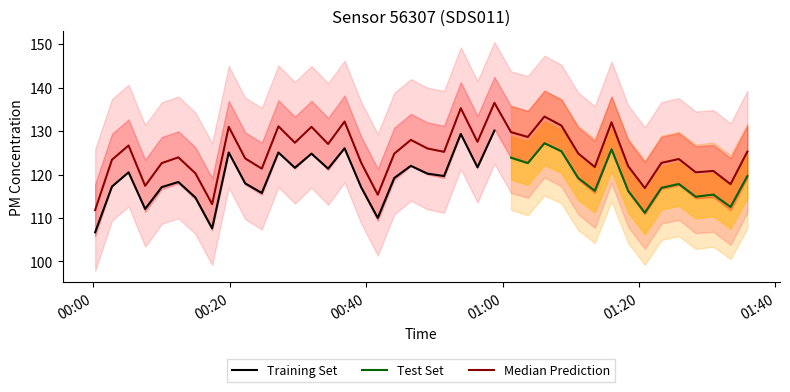

How many interior local valleys (lower than both neighbors) does the data have?

13